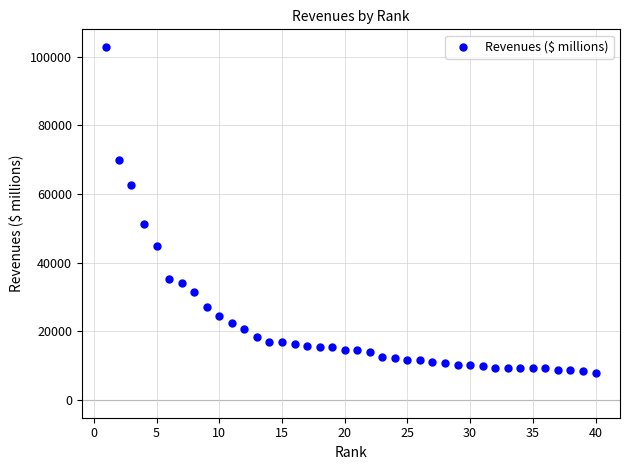

What Y value in the scatter plot is closest to 55375?

51250.0